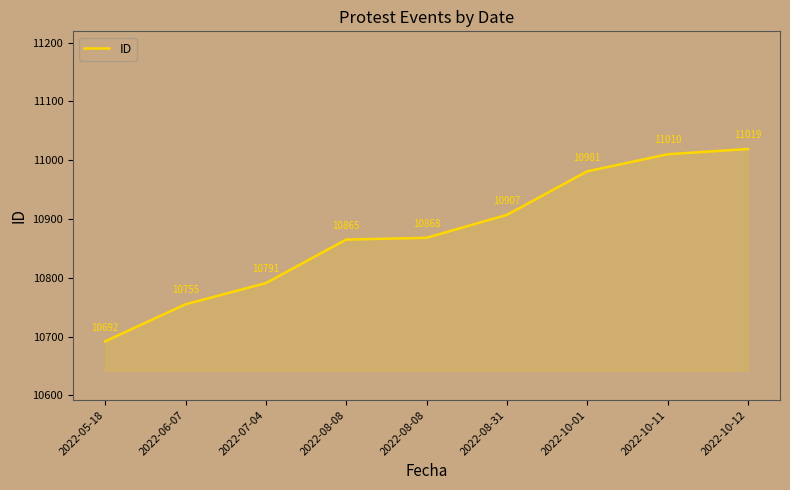

How many lines are shown in the chart?

1